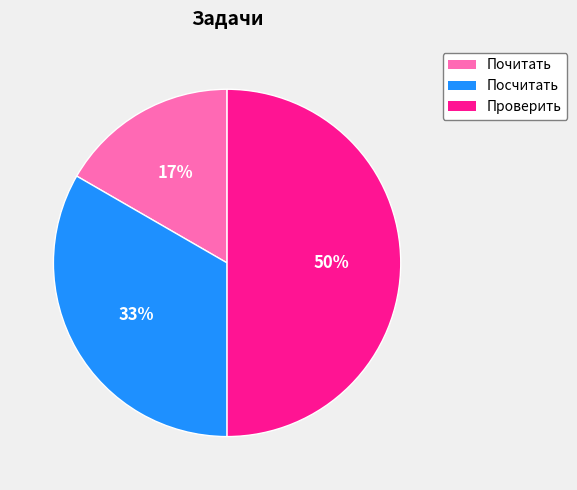

Which has a higher value, Проверить or Посчитать?

Проверить